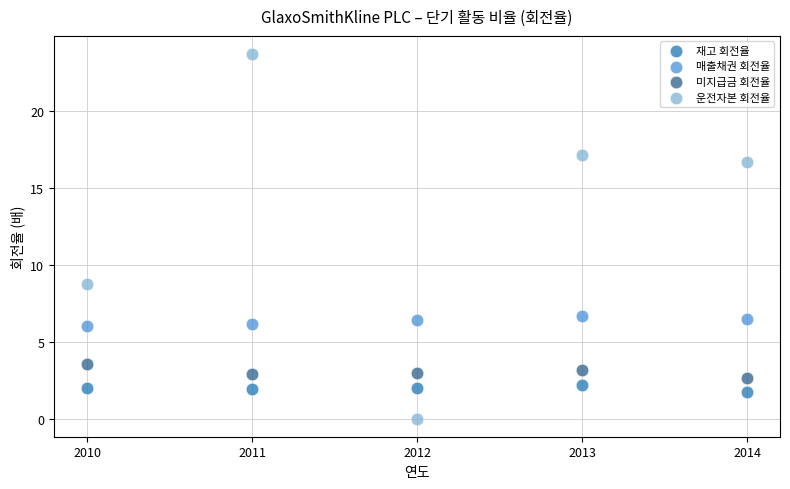

Across all series, what Y value is closest to 11?

8.8